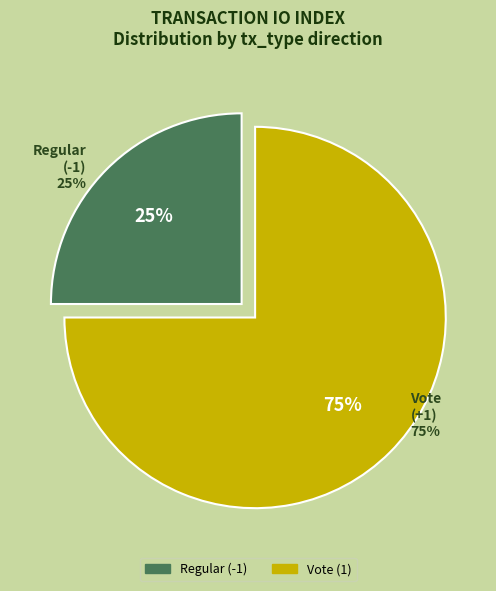

What is the ratio of the value at Regular (-1) to the value at Vote (1)?

0.3